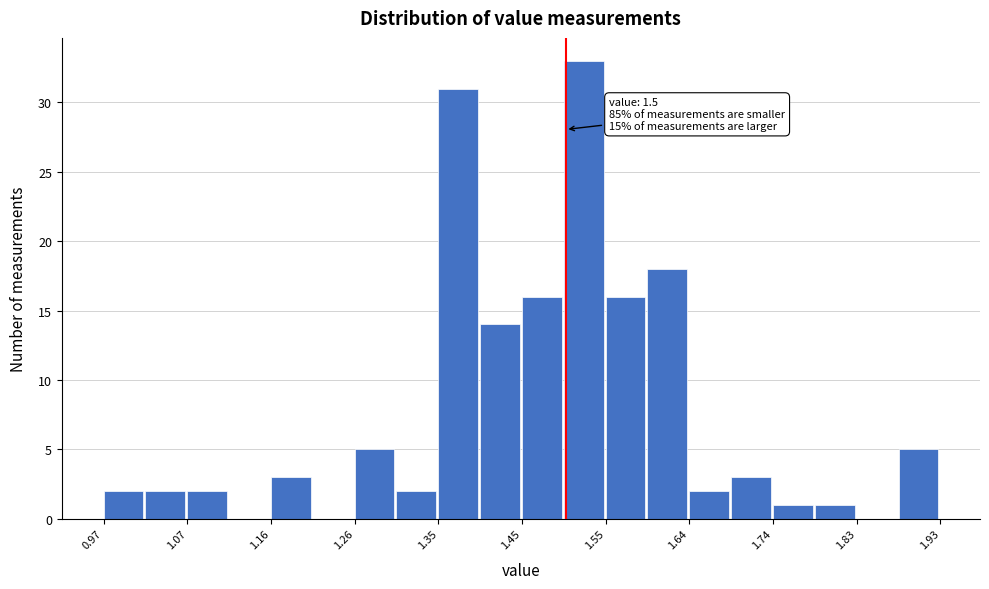

Over which range of the x-axis is the bar tallest?

1.498 to 1.546